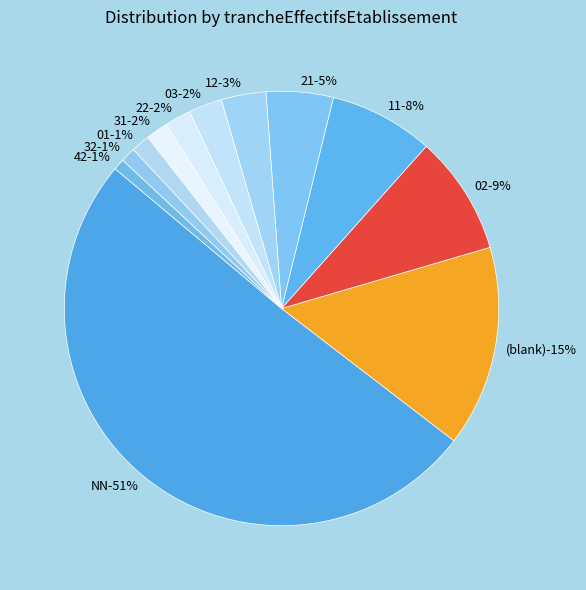

To the nearest percent, what is the difference between the largest and smallest slice percentages?

50%